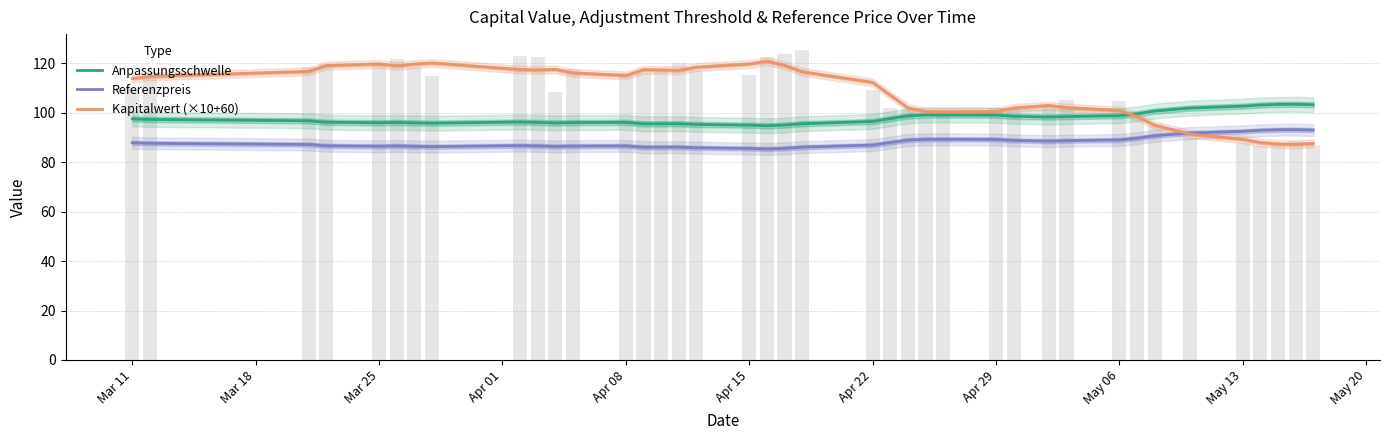

How many series are shown in this chart?

3